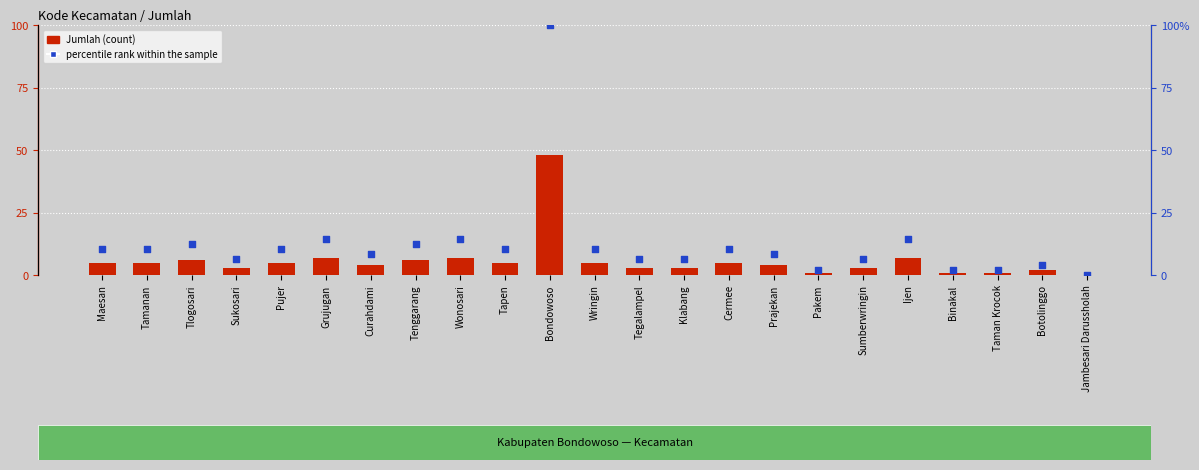

Which series has the widest spread of Y values?

percentile rank within the sample